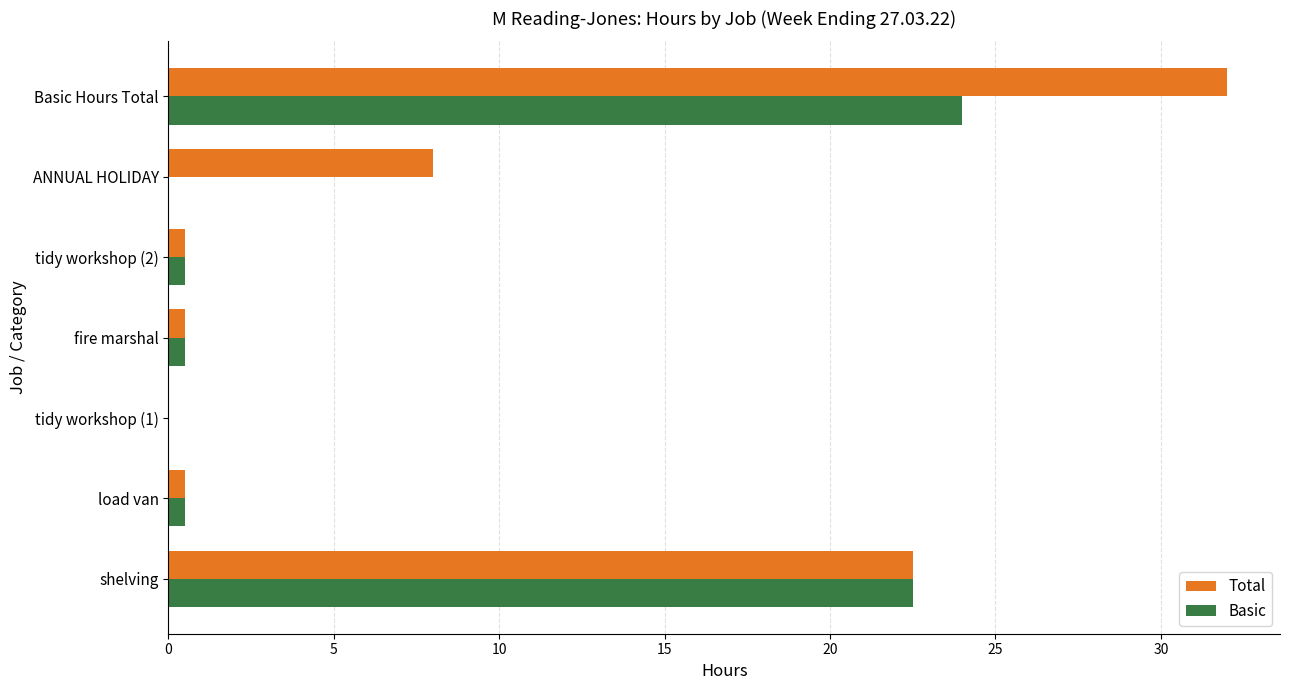

What is the sum of all Total values?

64.0